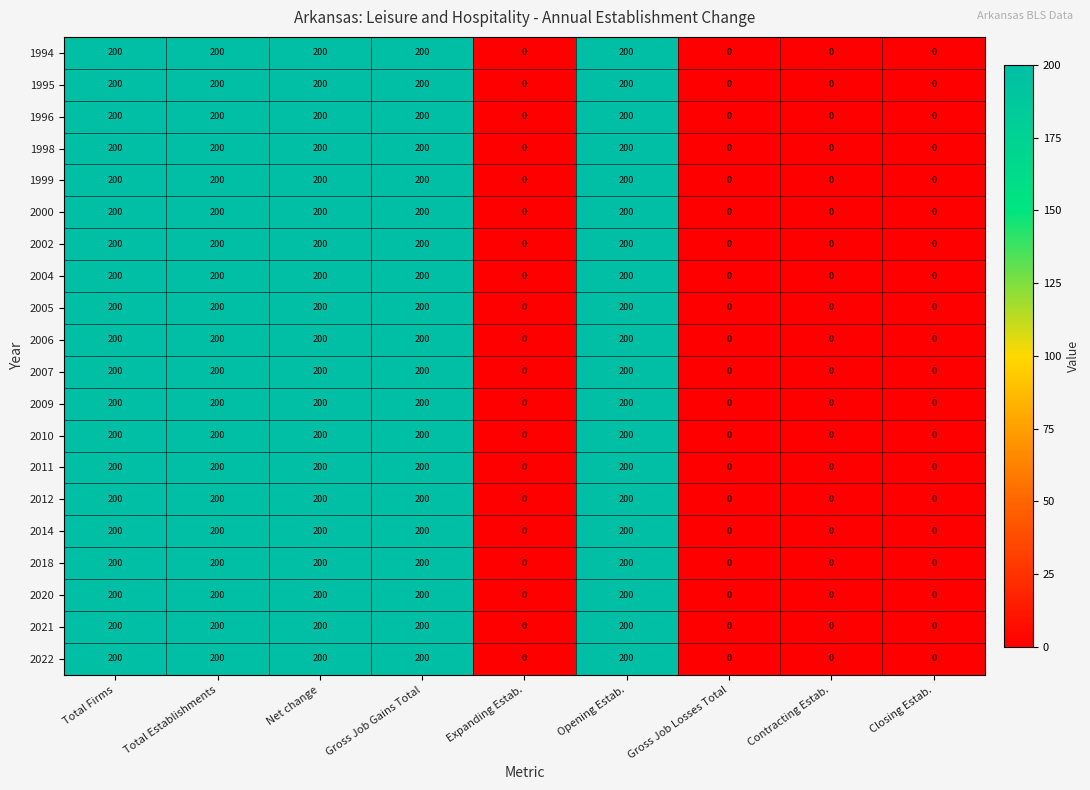

What is the difference between the maximum and minimum values in the 2012 series?

200